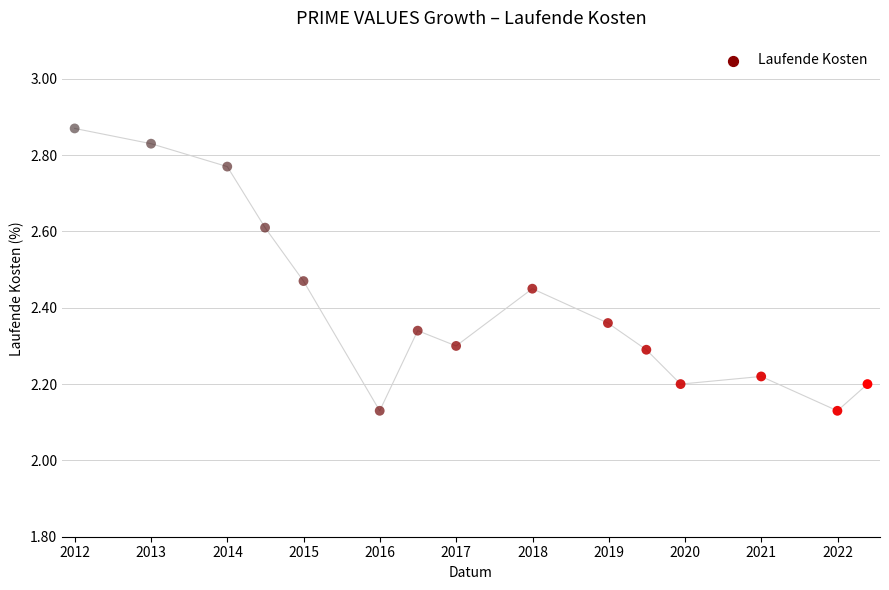

What is the ratio of the value at 2016-12-31 to the value at 2016-06-30?

1.0